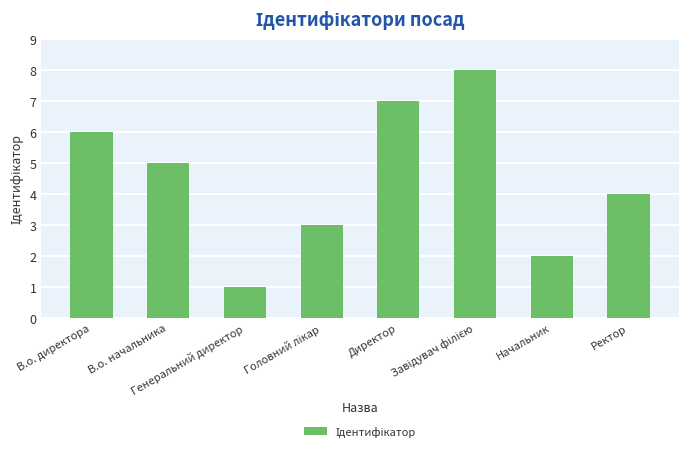

How many distinct data groups are displayed?

1